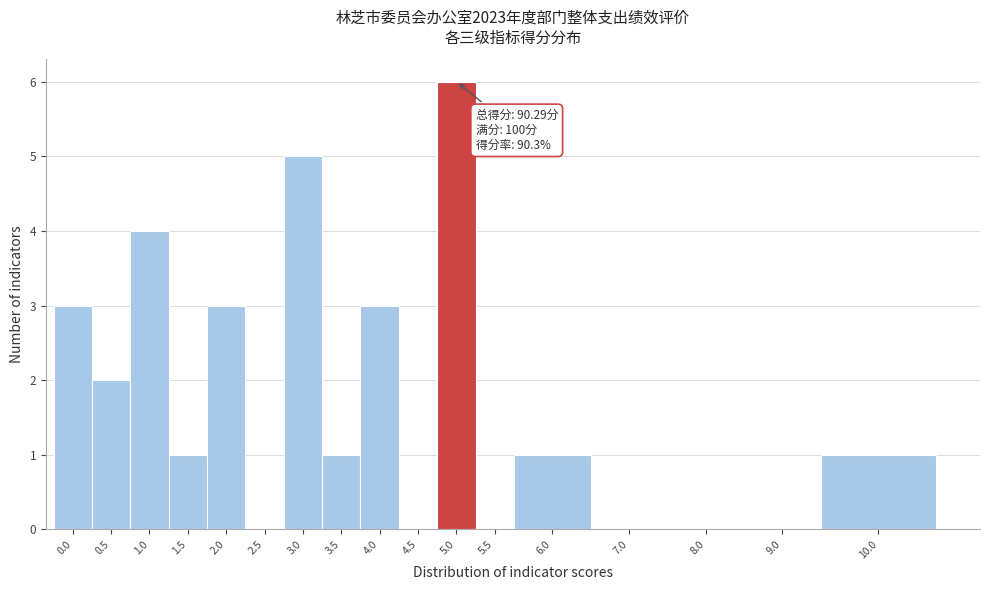

True or false: the data shows 8 at 5.0.

False